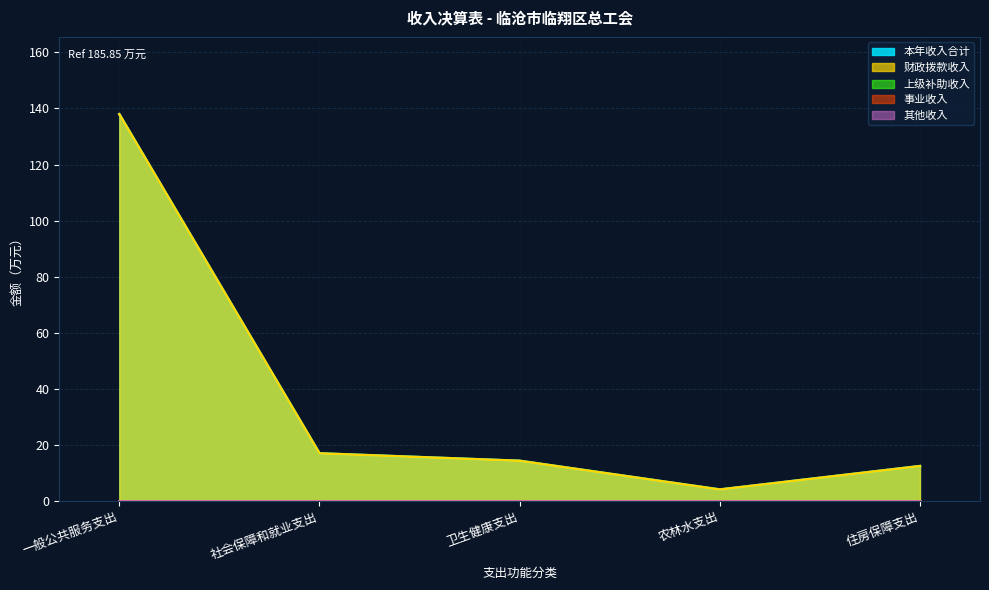

Which series changed the most between 社会保障和就业支出 and 农林水支出?

本年收入合计